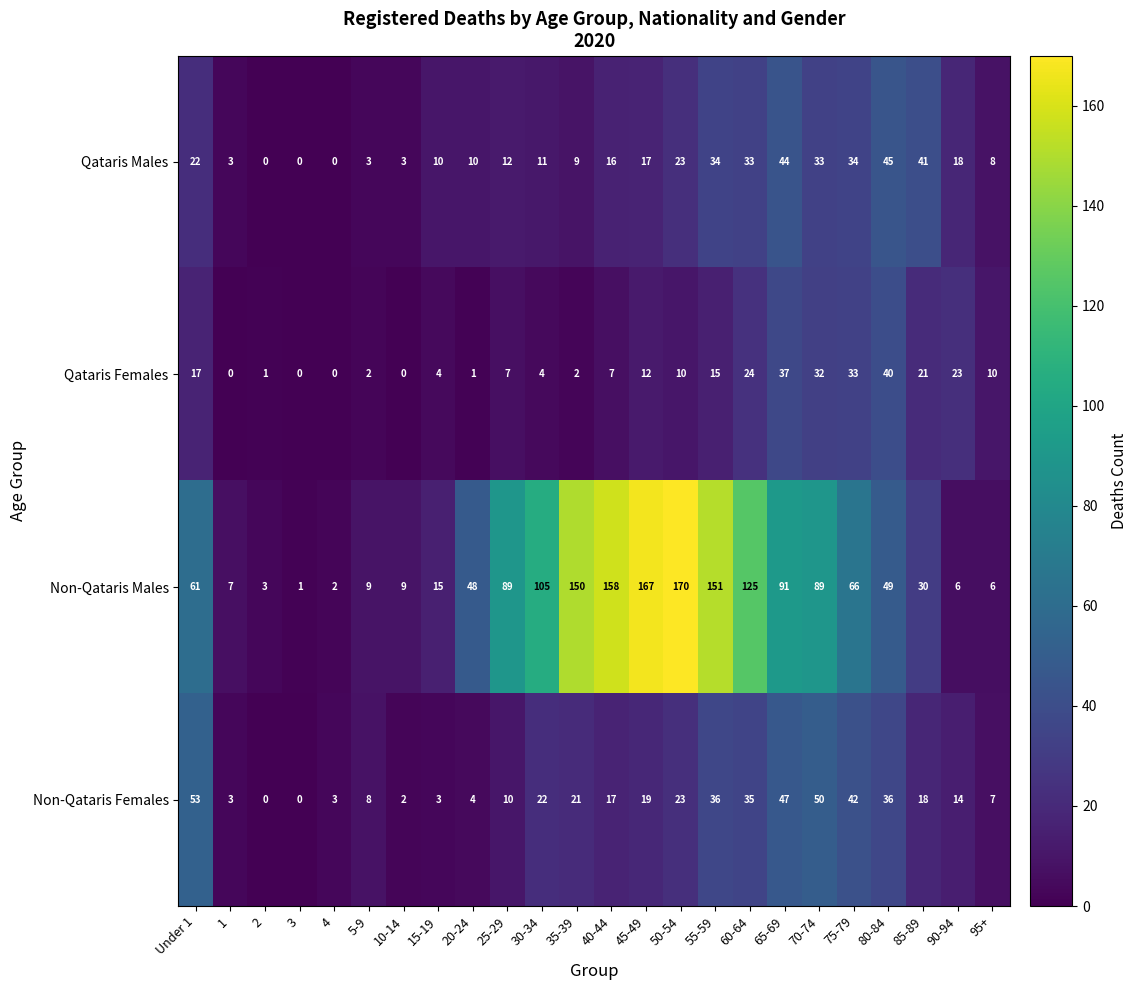

What is the sum of the Qataris Males values at 65-69 and 75-79?

78